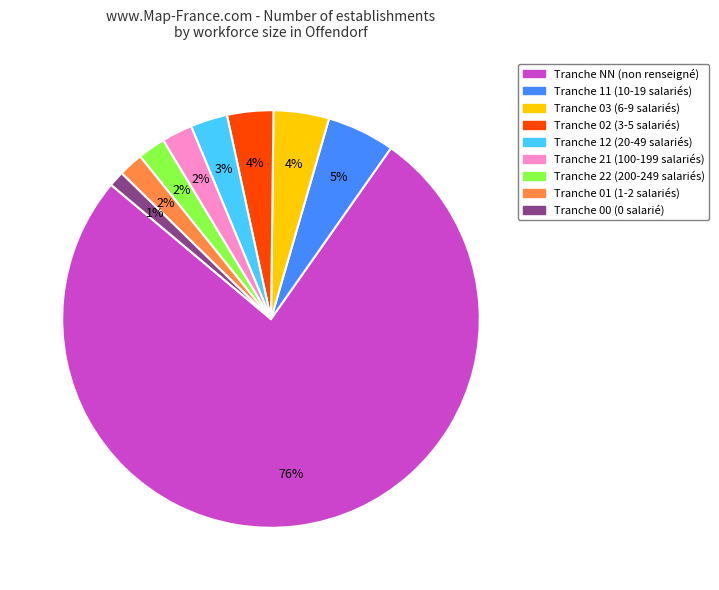

To the nearest percent, what is the average slice percentage?

11%